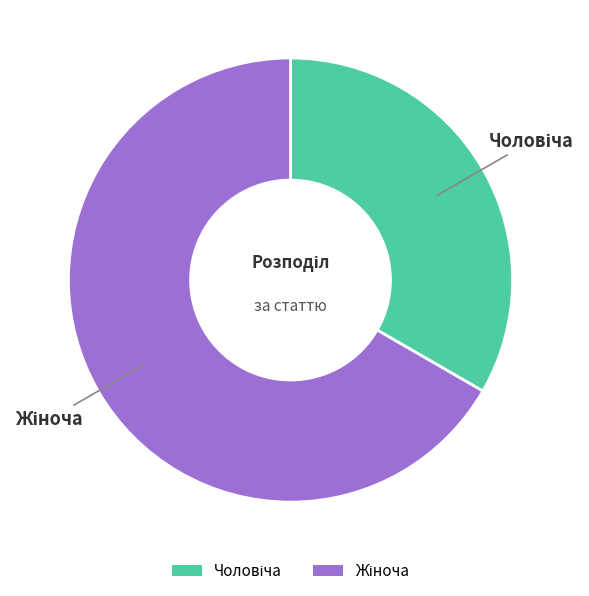

Does any single category account for the majority?

Yes